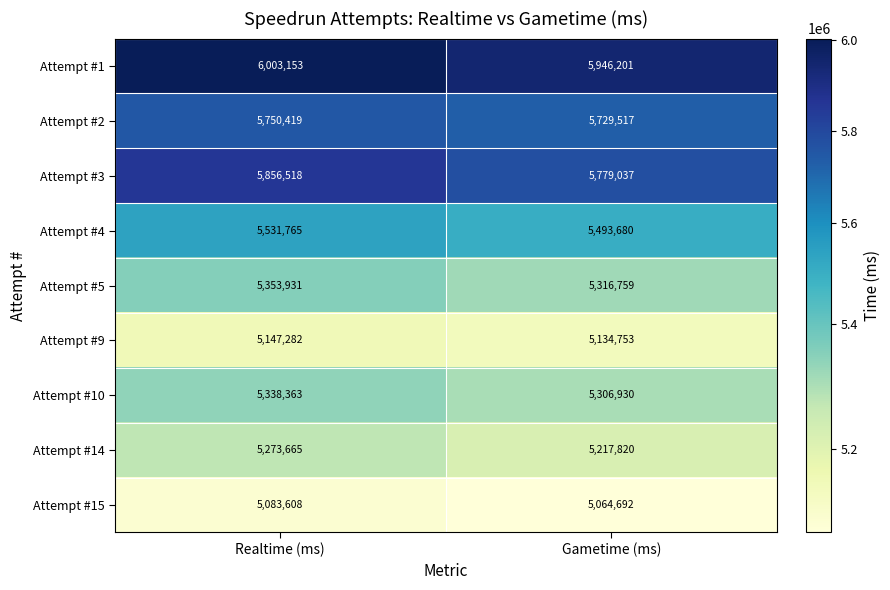

Is it true that Attempt #1 equals 6003153 at Realtime (ms)?

True